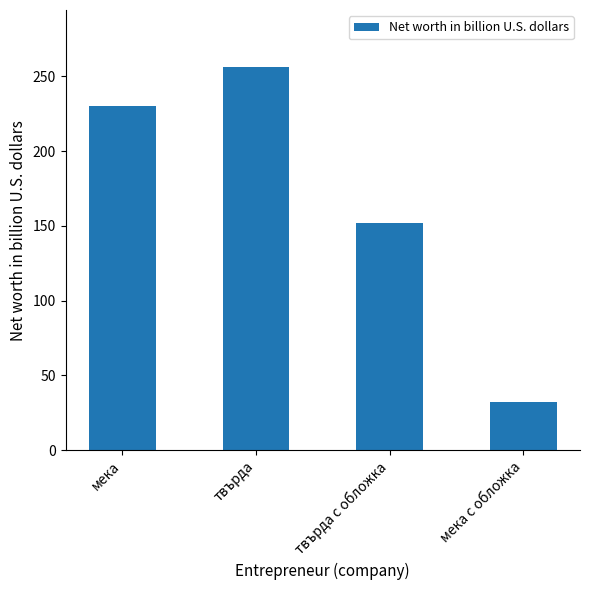

Read the value at твърда с обложка.

152.0